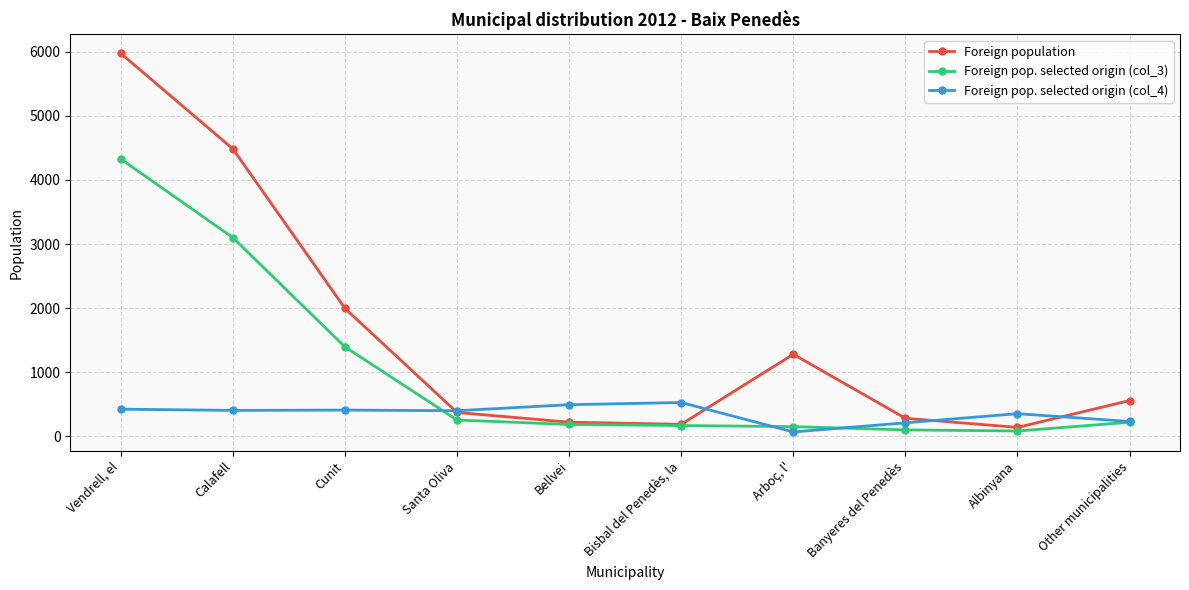

What is the spread (max minus min) of values at Other municipalities?

338